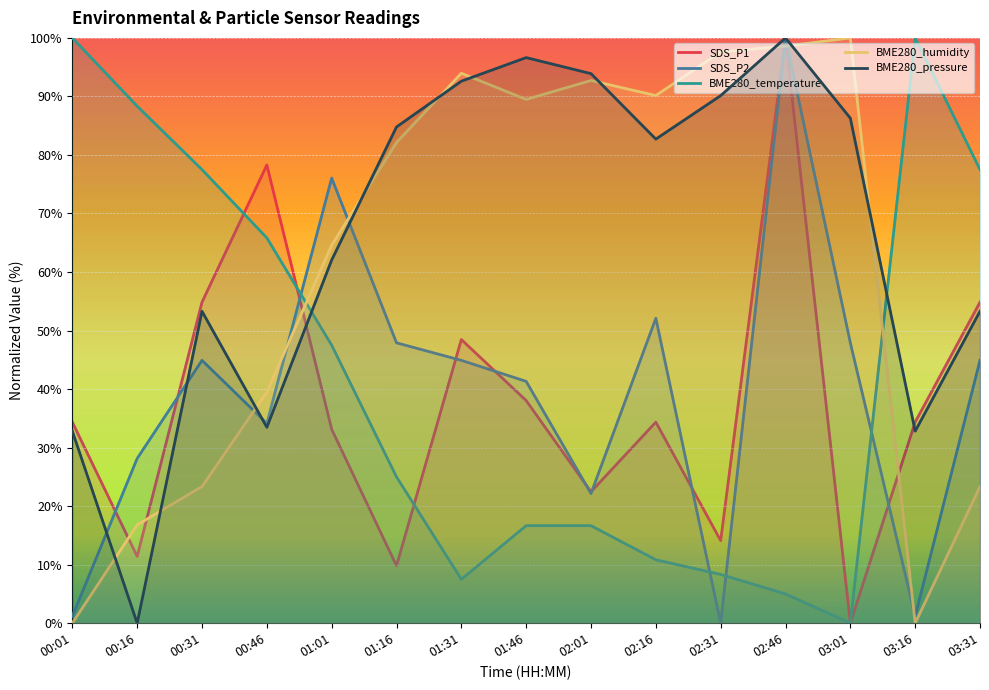

What is the label of the 15th point from the left?

03:31